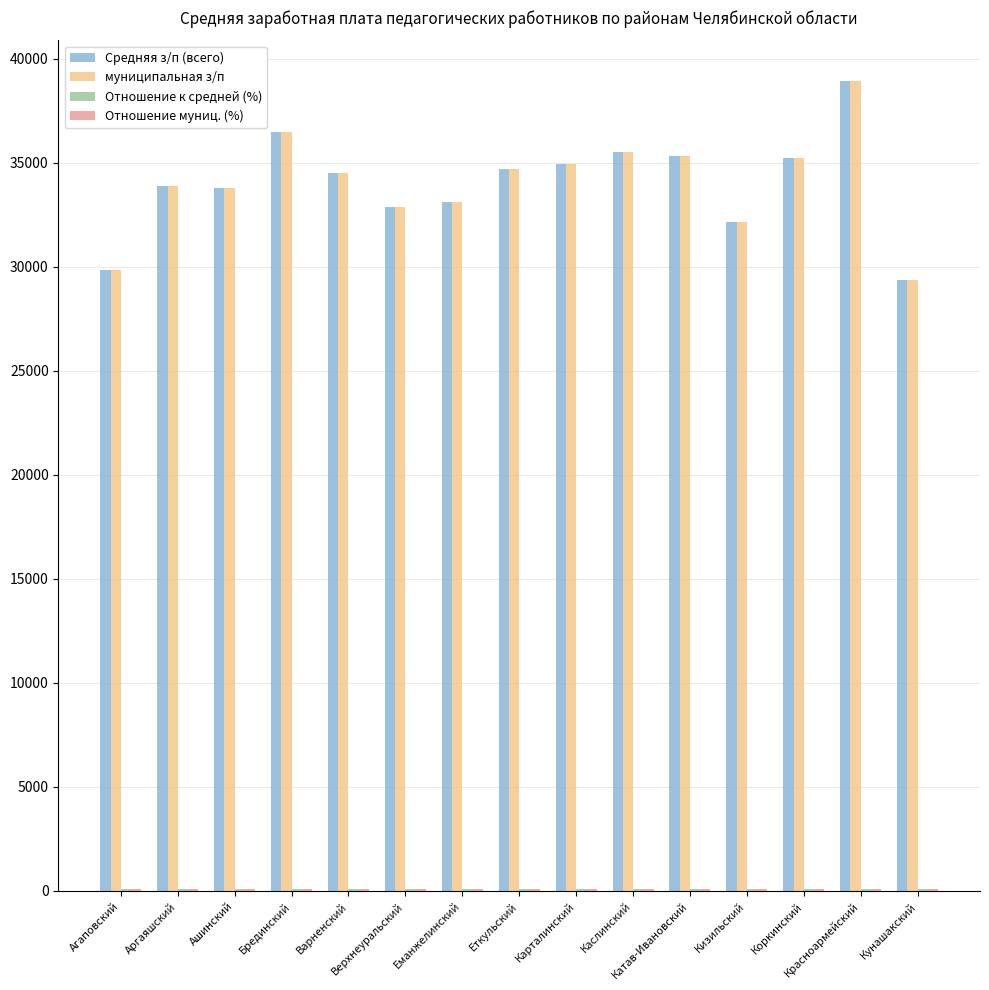

What is the maximum value for Средняя з/п (всего)?

38933.3